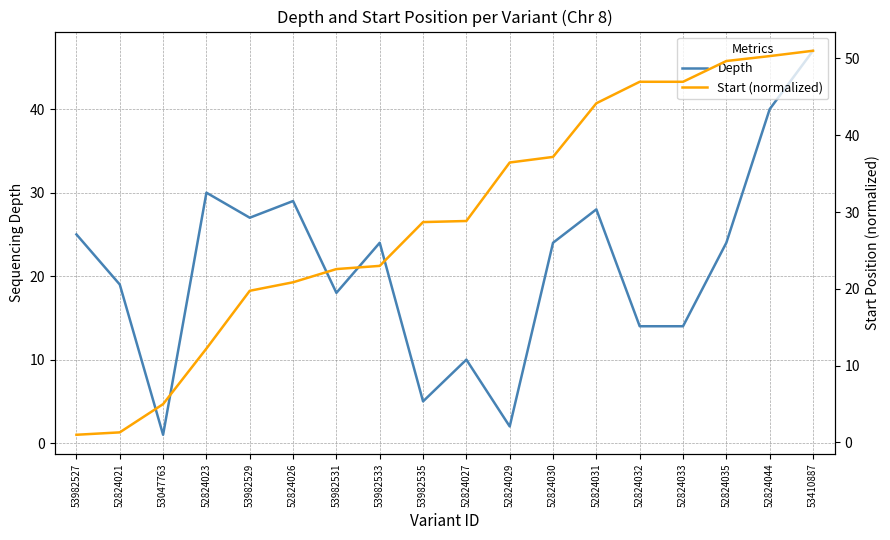

Which category has the highest value in the Depth series?

53410887